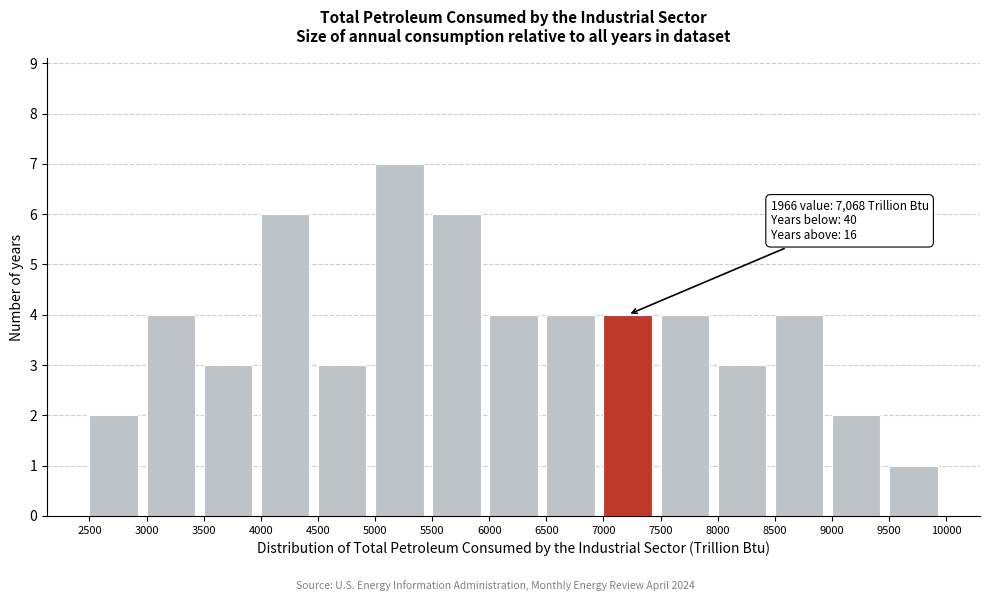

Reading right to left, extract all data points from this chart.

1	2	4	3	4	4	4	4	6	7	3	6	3	4	2